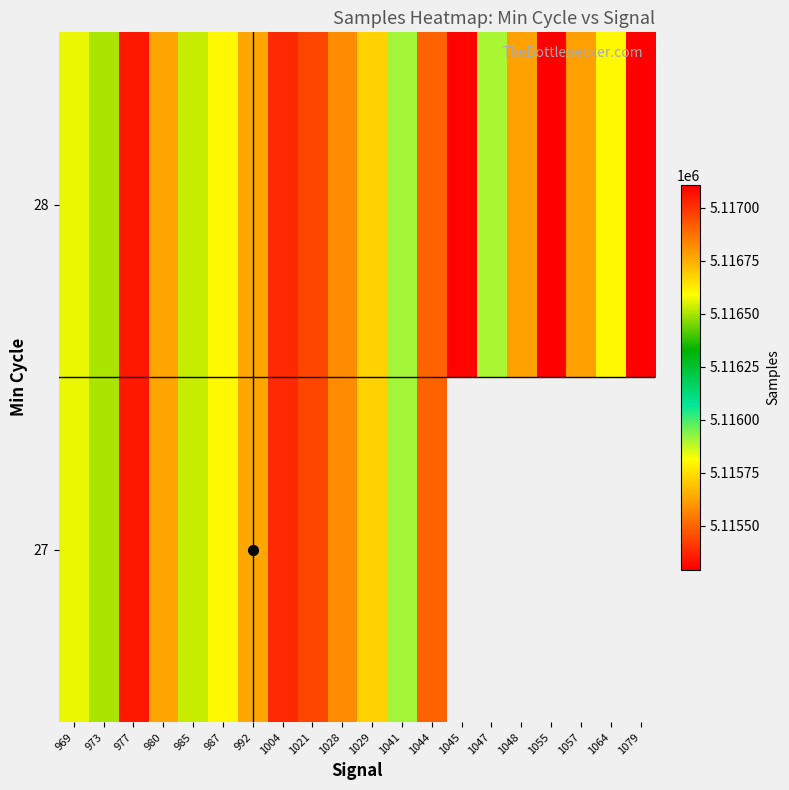

What is the difference between the maximum and minimum values in the 28 series?

1816.0